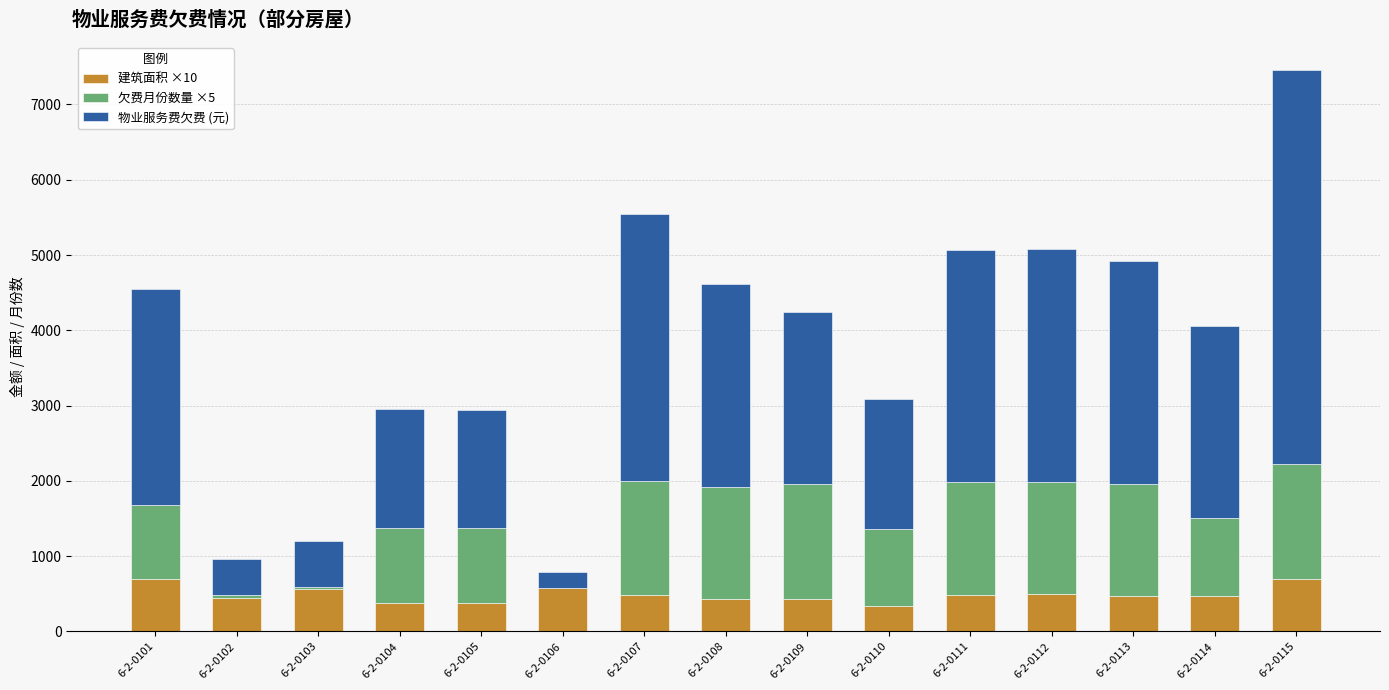

The value of 建筑面积 ×10 at 6-2-0105 is 379.2. True or false?

True